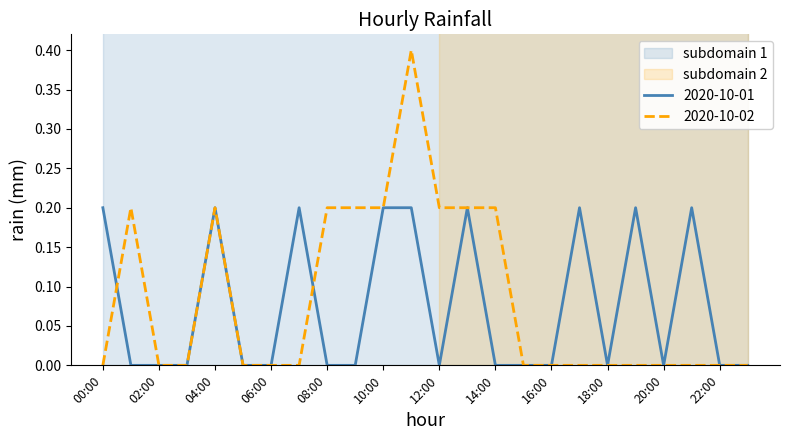

Between which two adjacent categories do 2020-10-02 and 2020-10-01 first intersect?

00:00 and 01:00